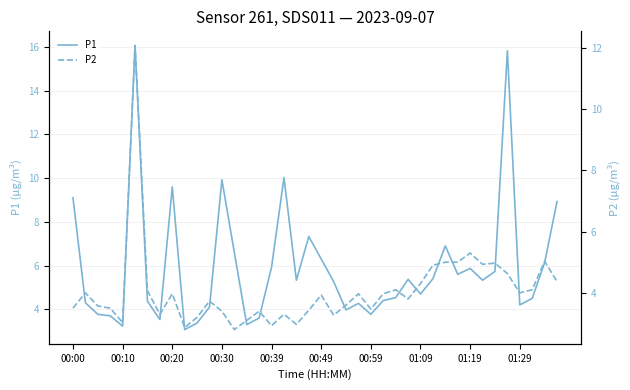

What is the minimum value shown in the chart?

2.8